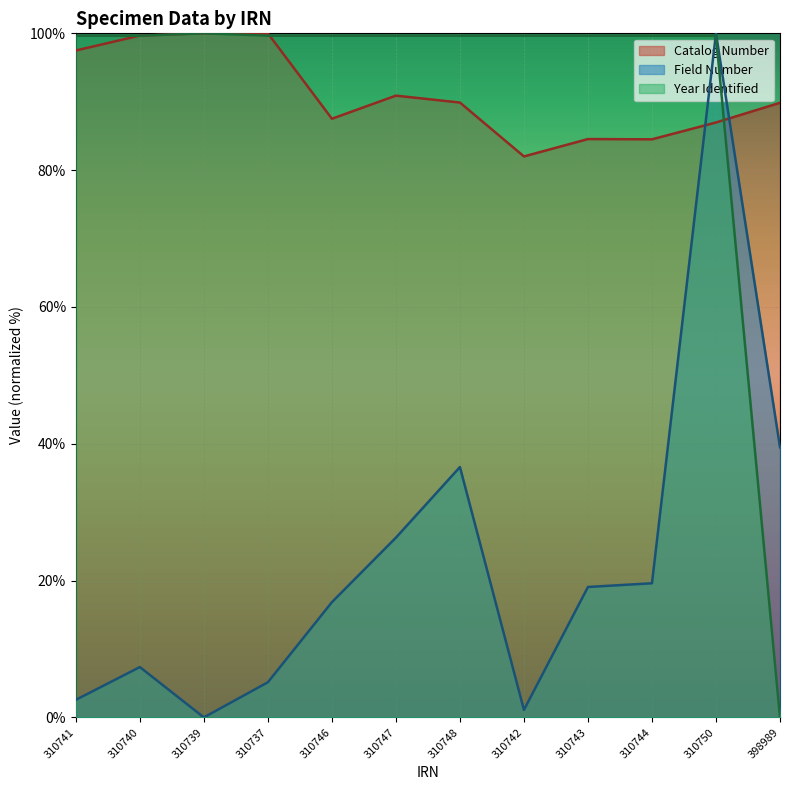

At which label does Catalog Number first exceed 89?

310741